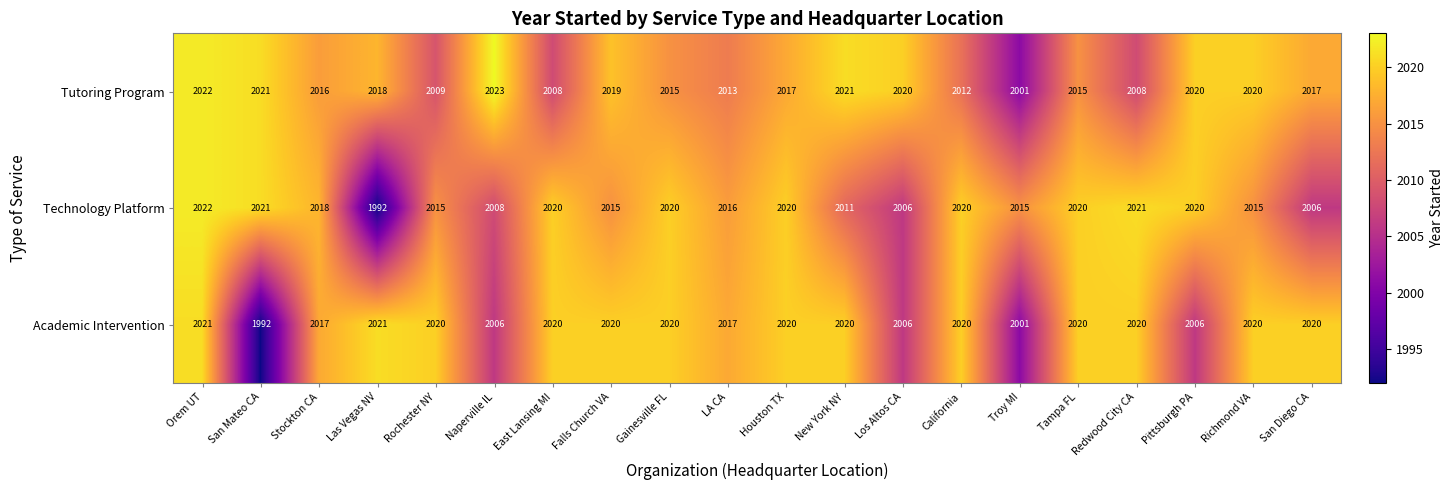

List the series in order of their overall mean, highest first.

Tutoring Program, Academic Intervention, Technology Platform